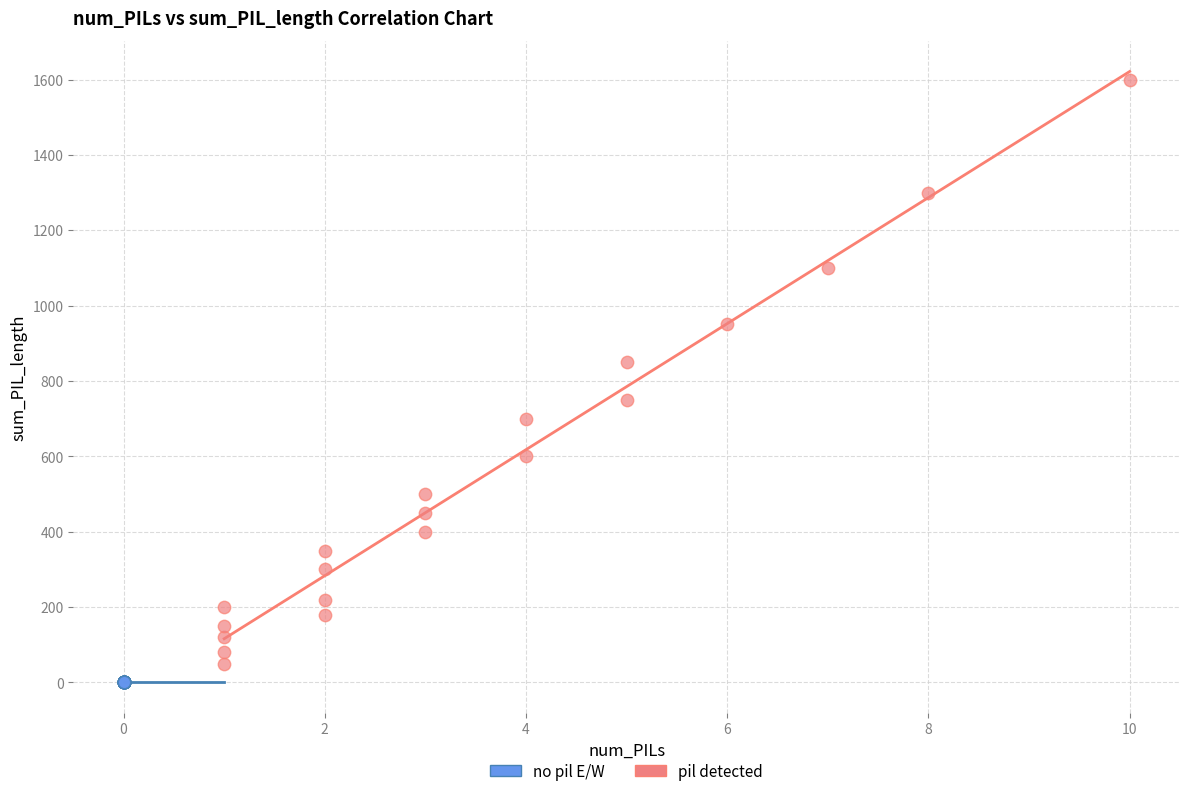

Which series contains the highest Y value?

pil detected